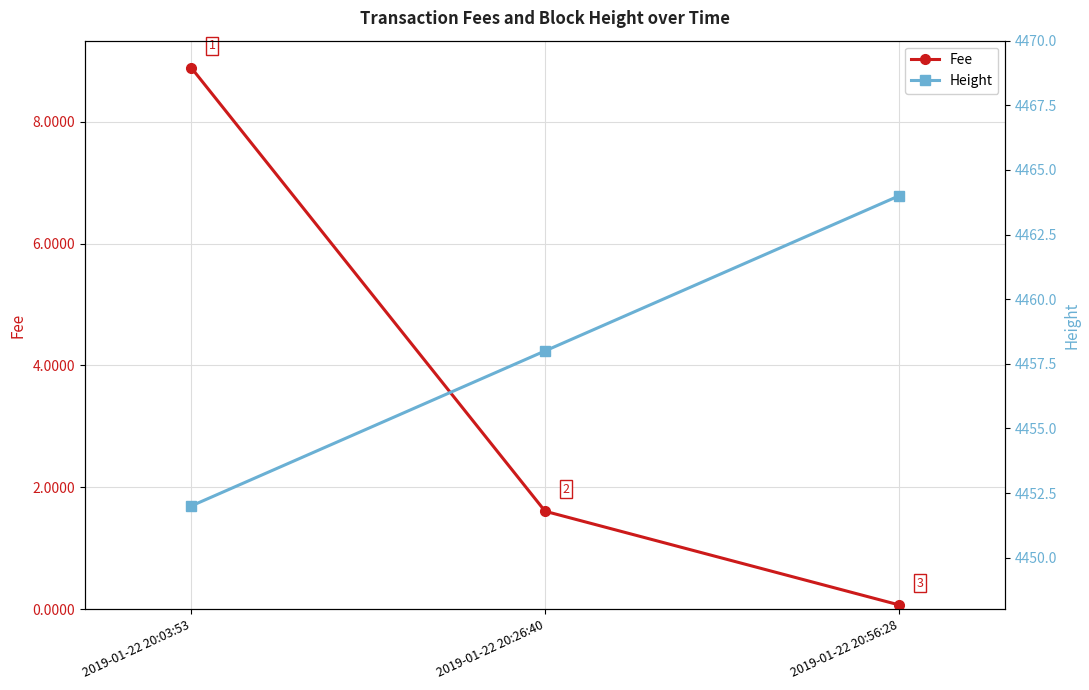

The Fee series shows 8.9 at 2019-01-22 20:03:53. True or false?

True